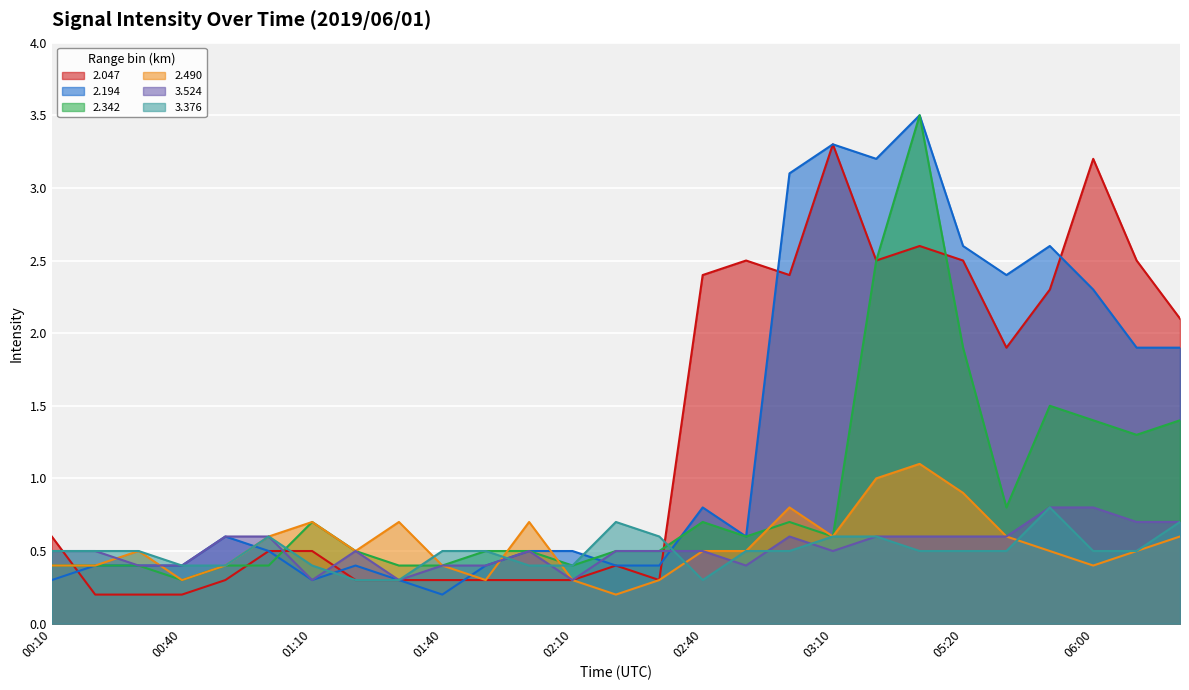

Which series has the largest total across all categories?

2.047